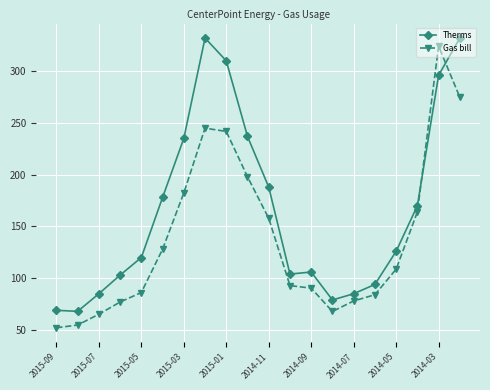

What is the greatest value displayed?

332.0